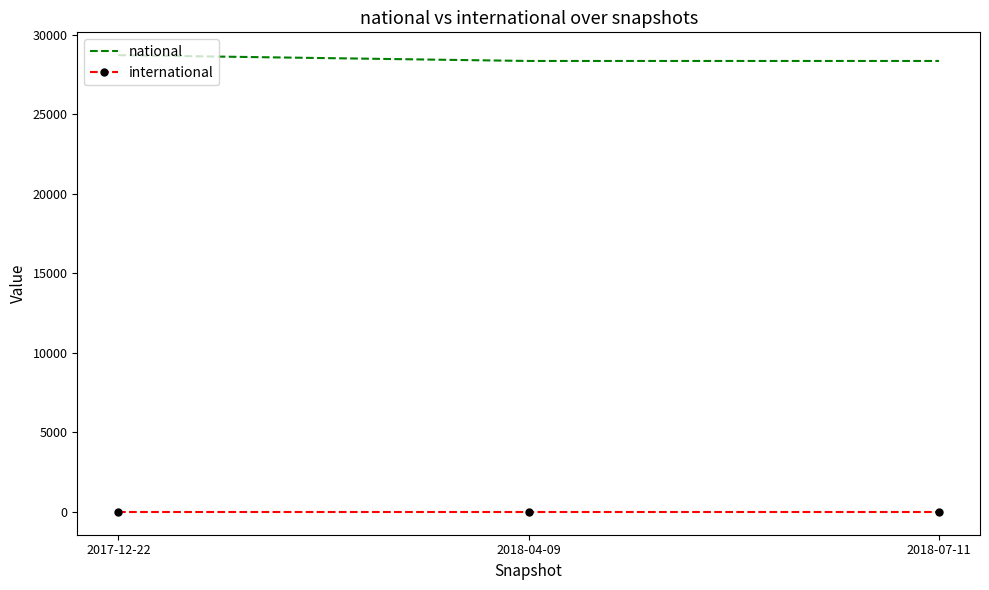

Reading left to right, what are all the values shown in this chart?

national: 2017-12-22=28722	2018-04-09=28357	2018-07-11=28357
international: 2017-12-22=0	2018-04-09=0	2018-07-11=0